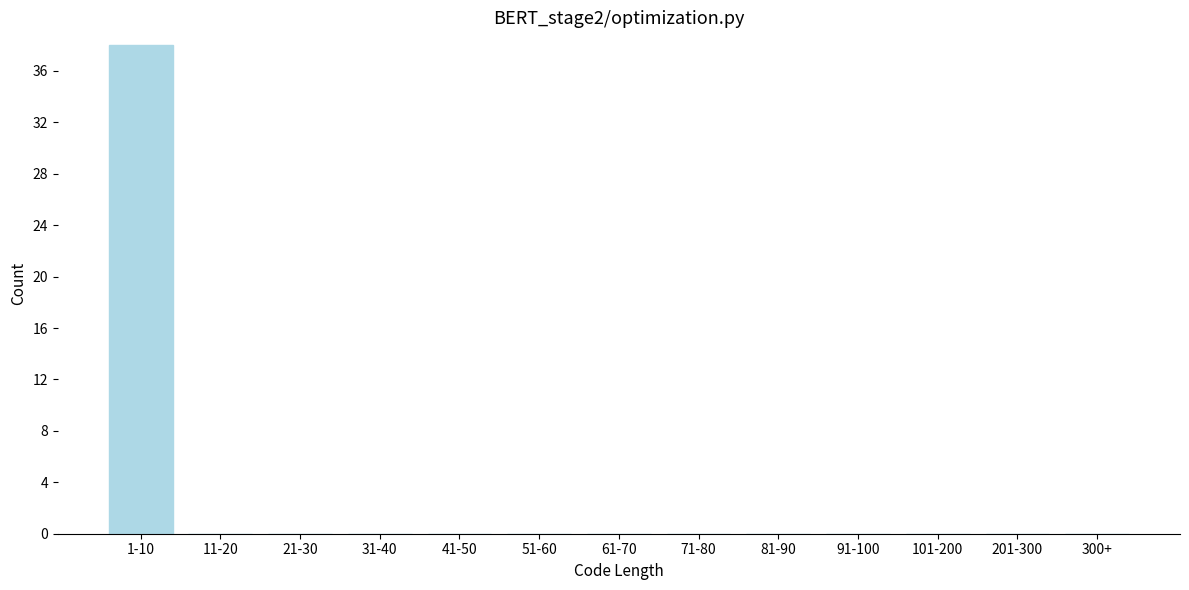

Reading left to right, what are all the values shown in this chart?

1-10=38	11-20=0	21-30=0	31-40=0	41-50=0	51-60=0	61-70=0	71-80=0	81-90=0	91-100=0	101-200=0	201-300=0	300+=0